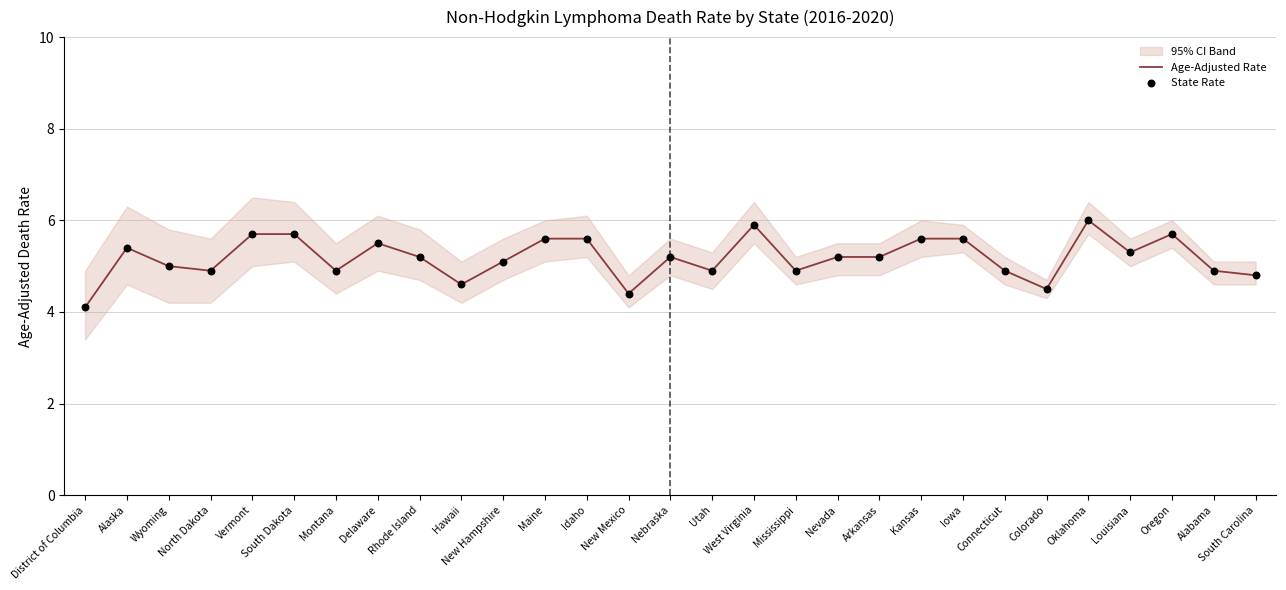

Which series reaches the minimum Y coordinate?

Age-Adjusted Rate